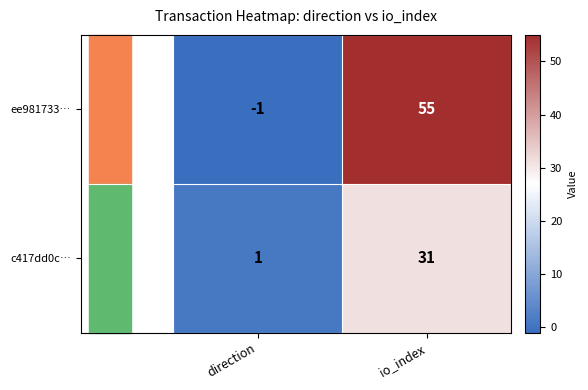

Where is c417dd0c… nearest to the value 16?

direction